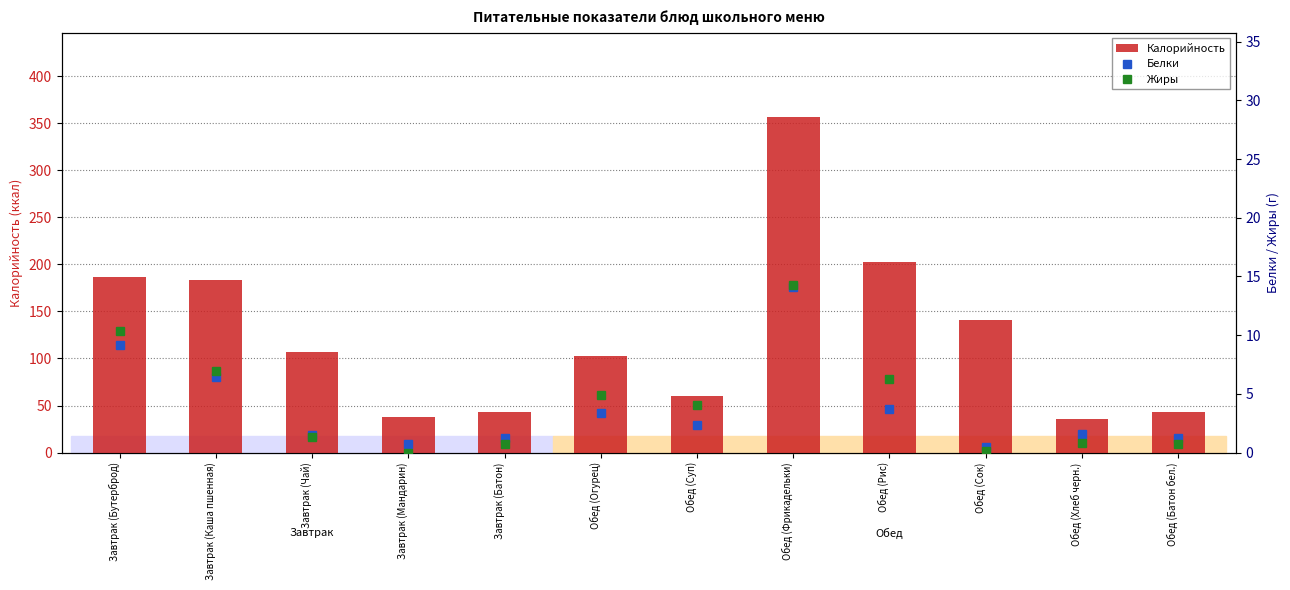

How many values in Жиры are above zero?

11